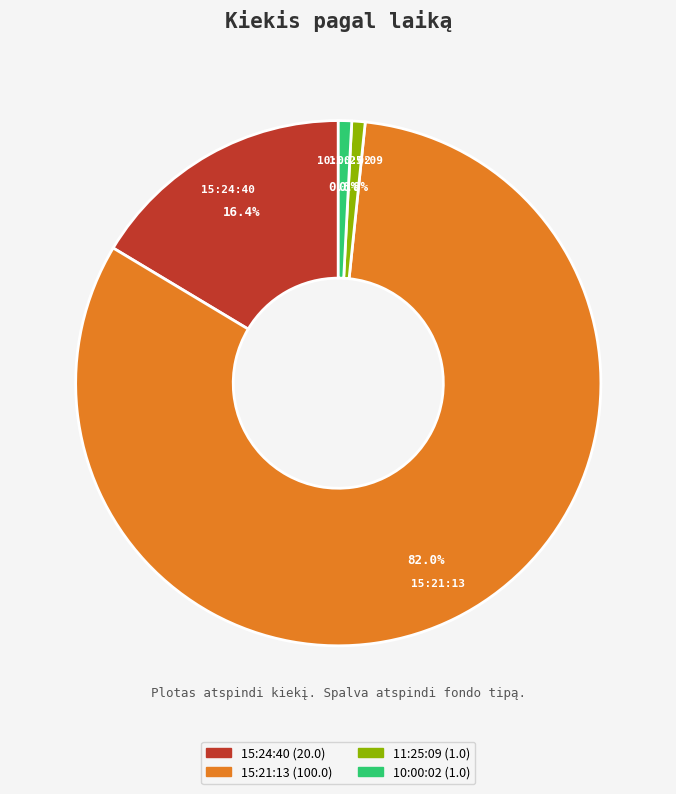

Is there any slice that represents more than half of the pie?

Yes